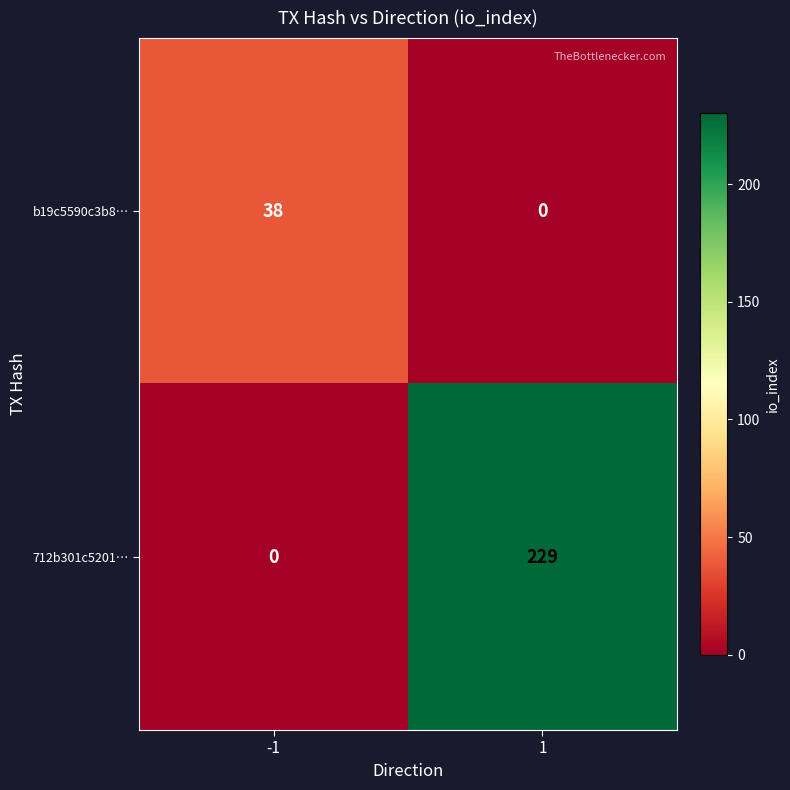

Rank the series by their maximum value, from highest to lowest.

712b301c5201…, b19c5590c3b8…